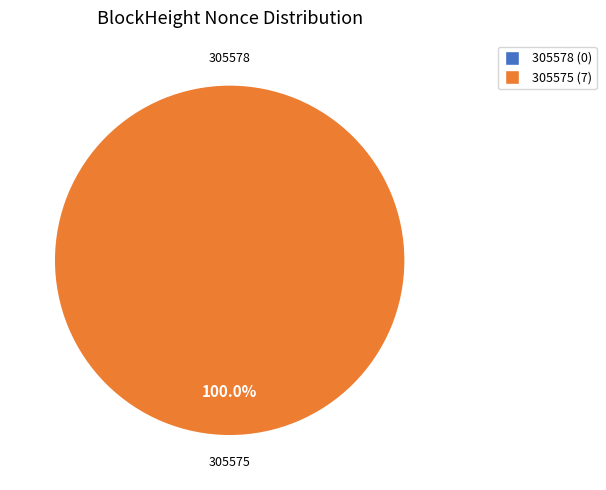

Rank the categories by value from lowest to highest.

305578, 305575